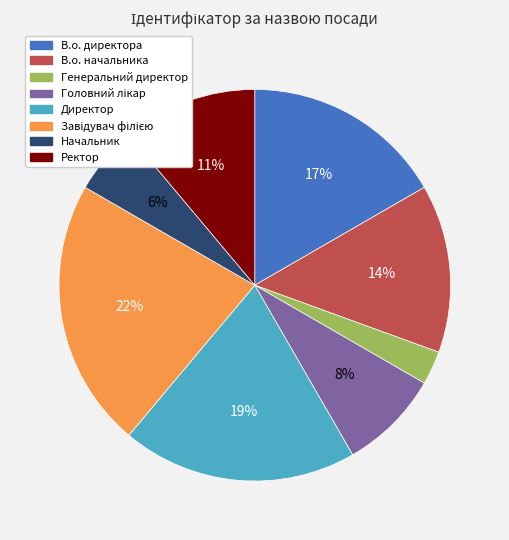

Is the sum of Ректор and Генеральний директор greater than half?

No